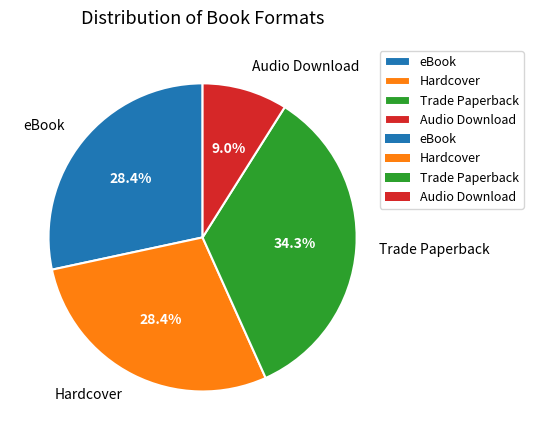

How much of the chart is everything except Trade Paperback?

65.7%